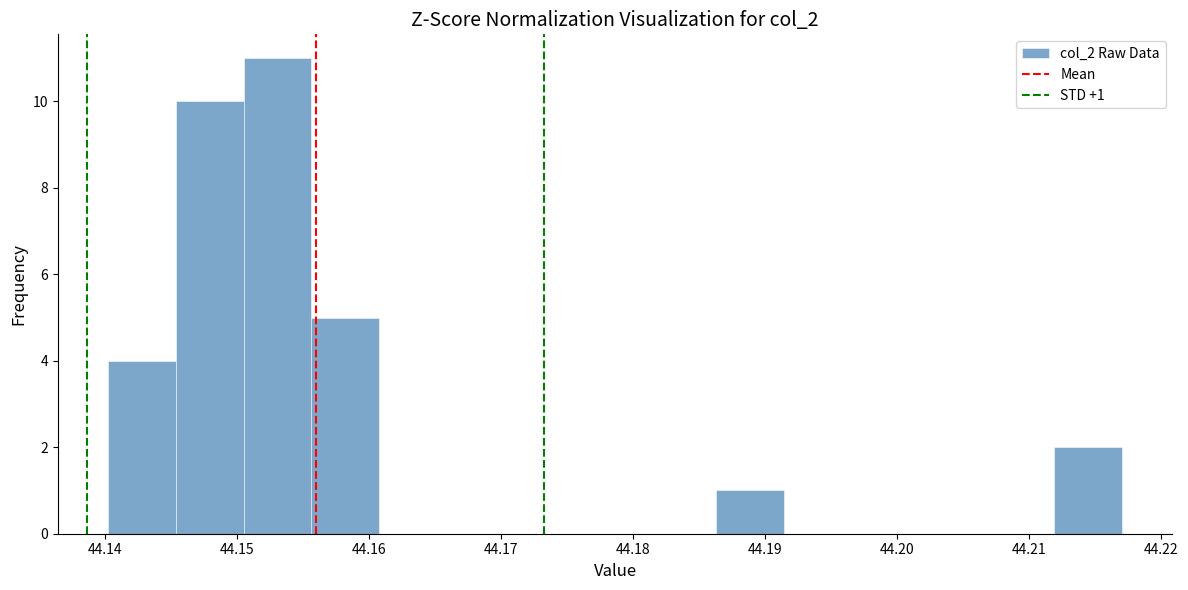

Over which range of the x-axis is the bar tallest?

44.150 to 44.156